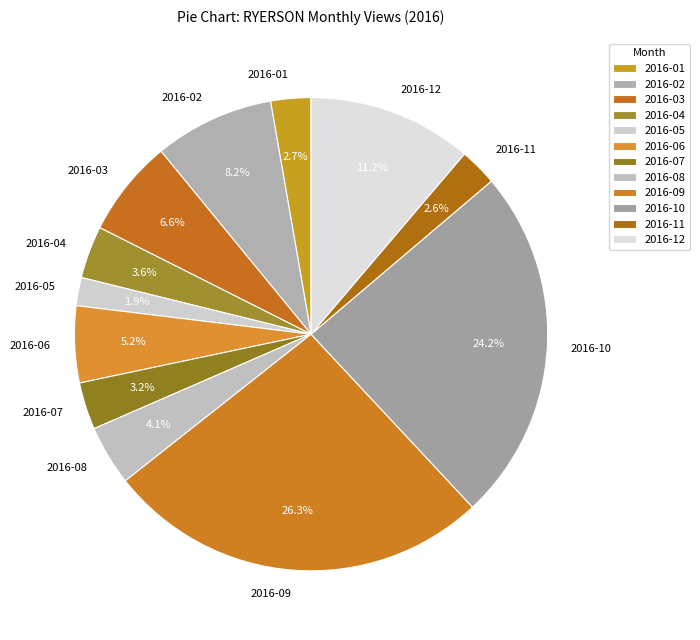

How many slices are in this pie chart?

12